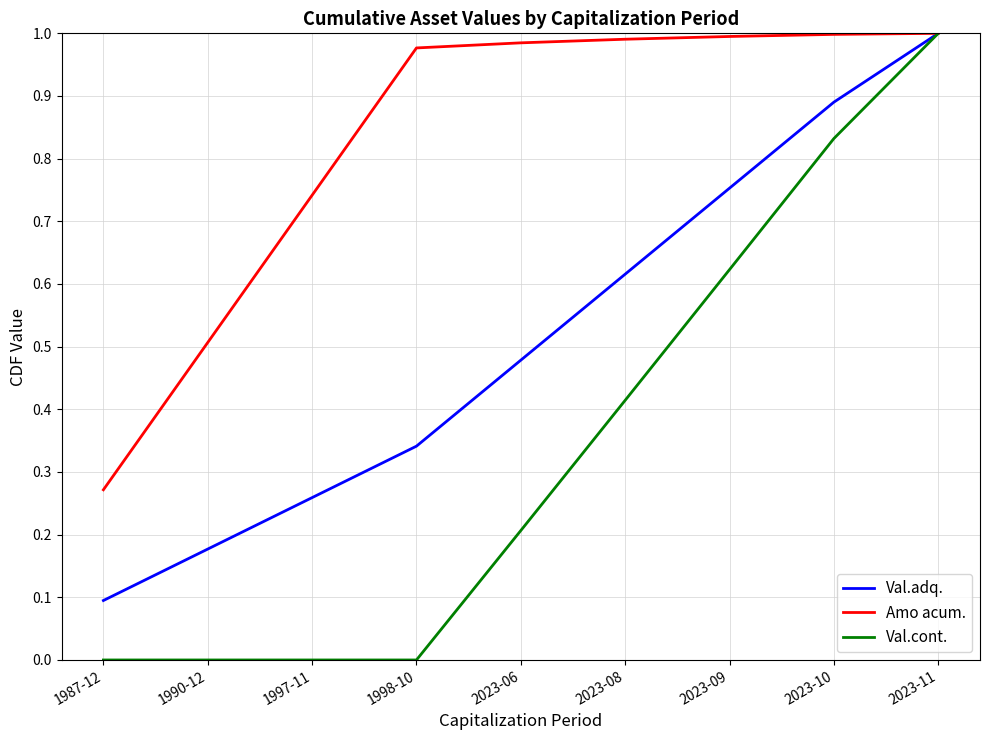

What position from the right is 1990-12?

8